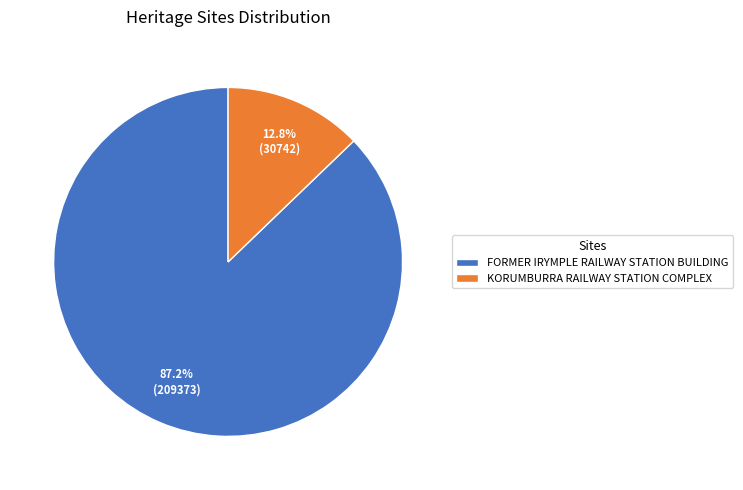

What portion of the pie excludes FORMER IRYMPLE RAILWAY STATION BUILDING?

12.8%